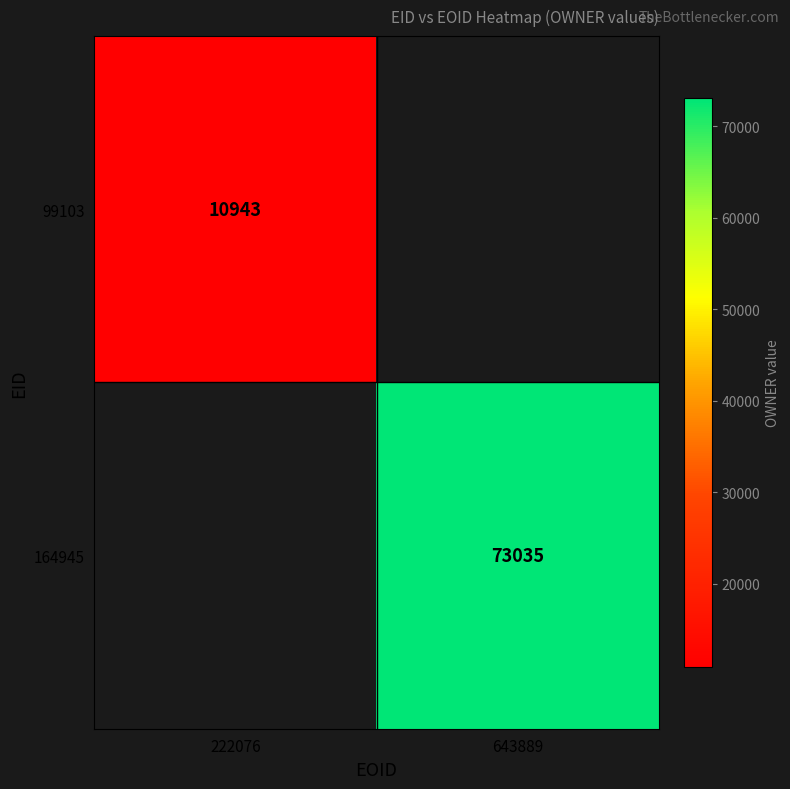

The 99103 series shows 14809 at 222076. True or false?

False